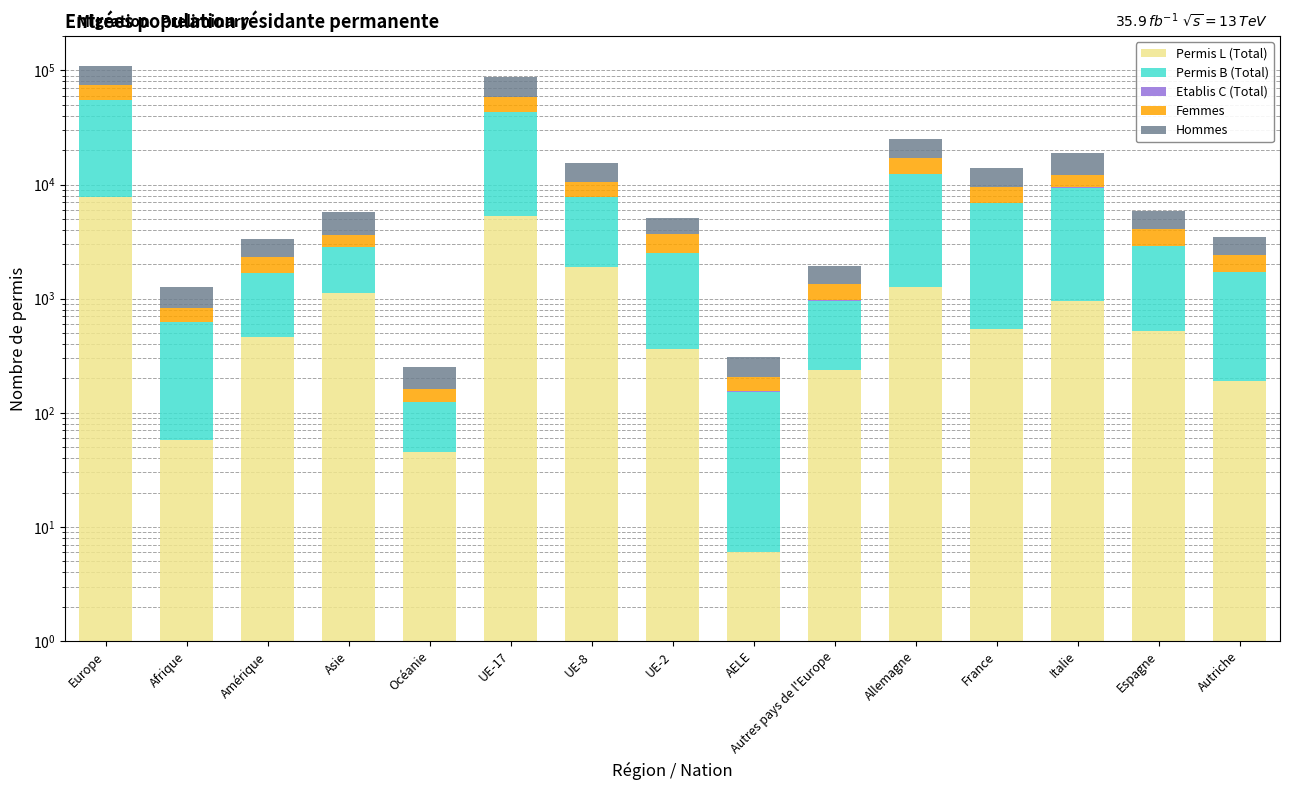

What is the maximum value for Etablis C (Total)?

150